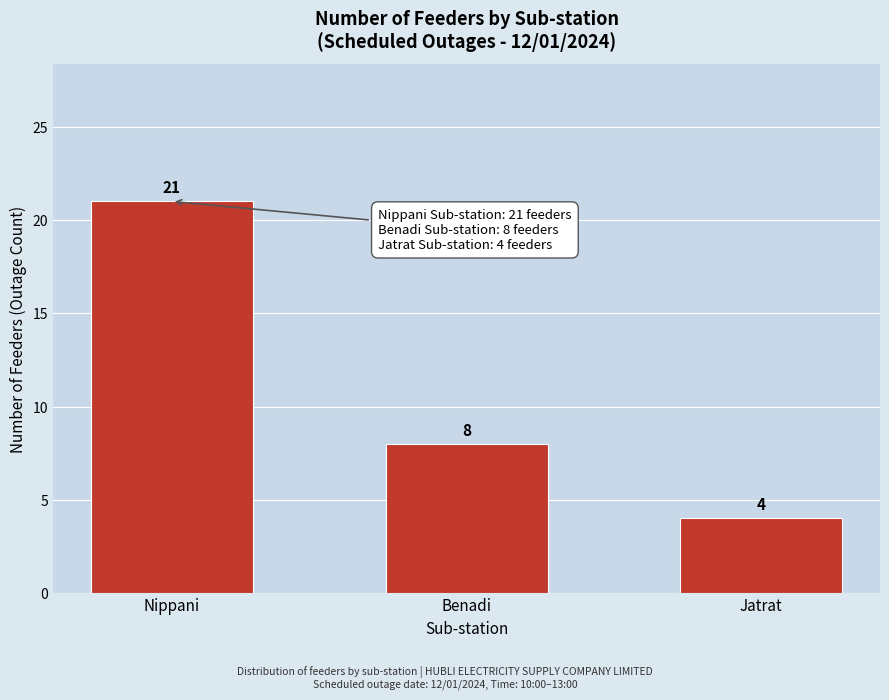

Reading left to right, what are all the values shown in this chart?

21	8	4